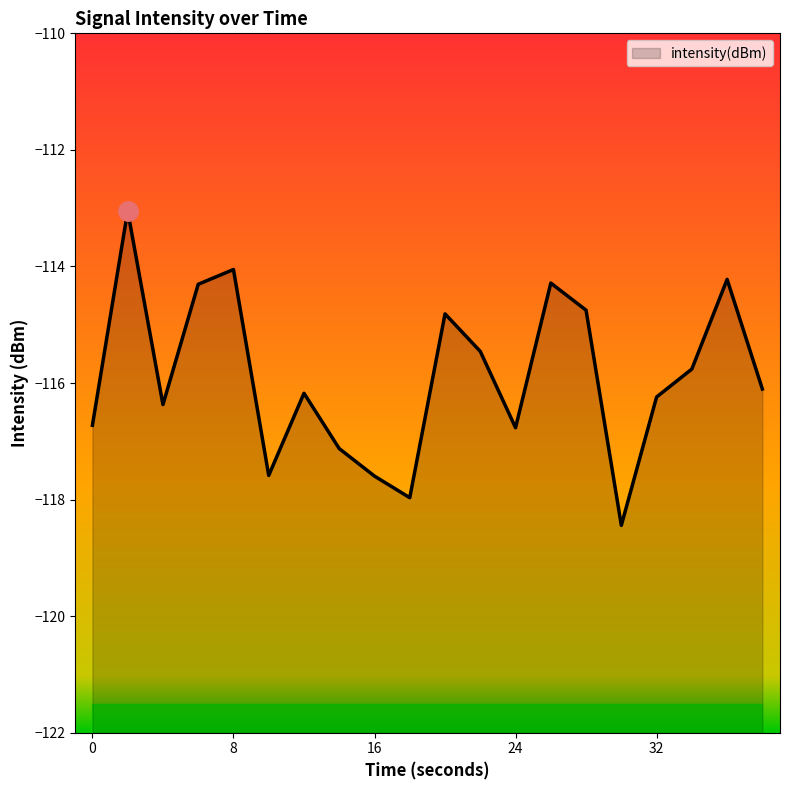

What is the maximum value shown in the chart?

-113.0